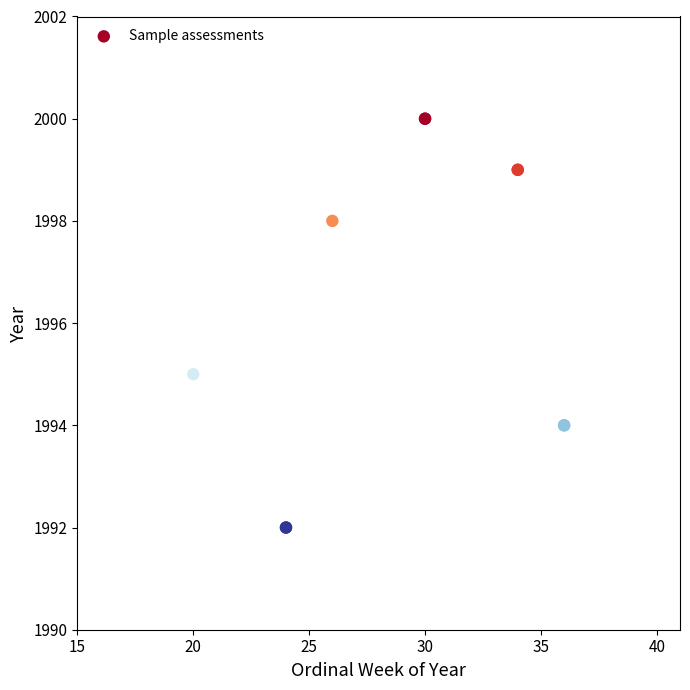

What Y value in the scatter plot is closest to 1996?

1995